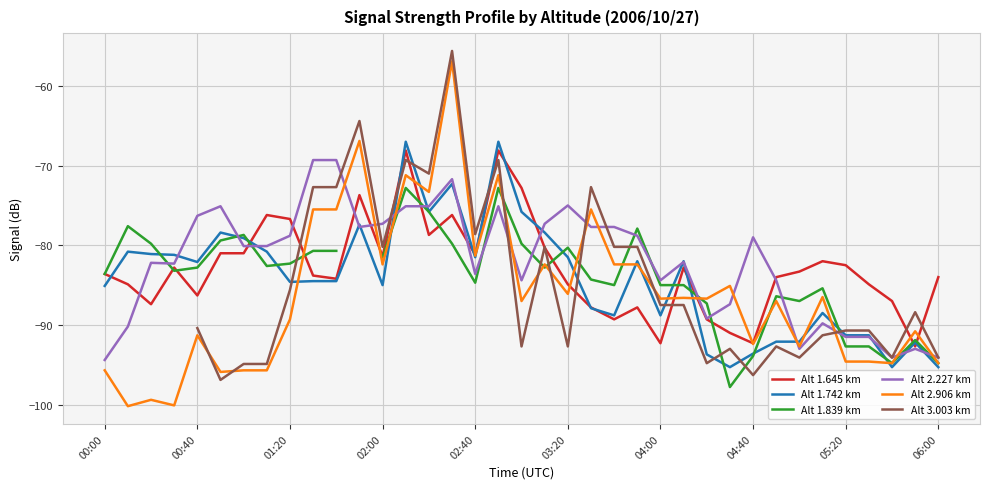

What is the highest value of the Alt 2.906 km series?

-56.9